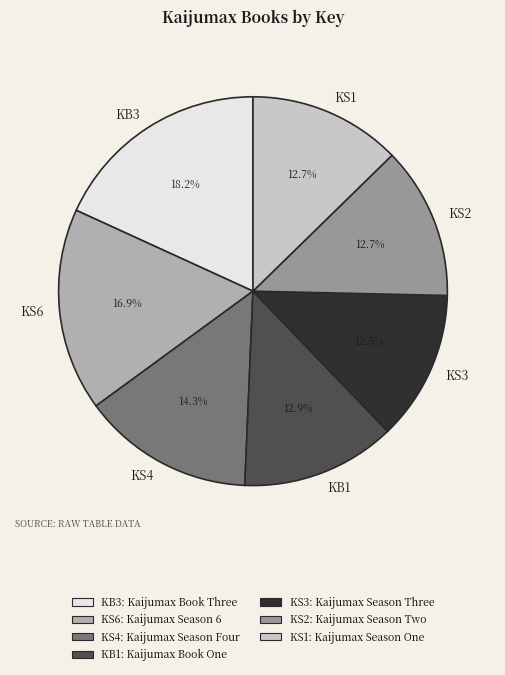

Is the sum of KS3 and KB1 greater than half?

No